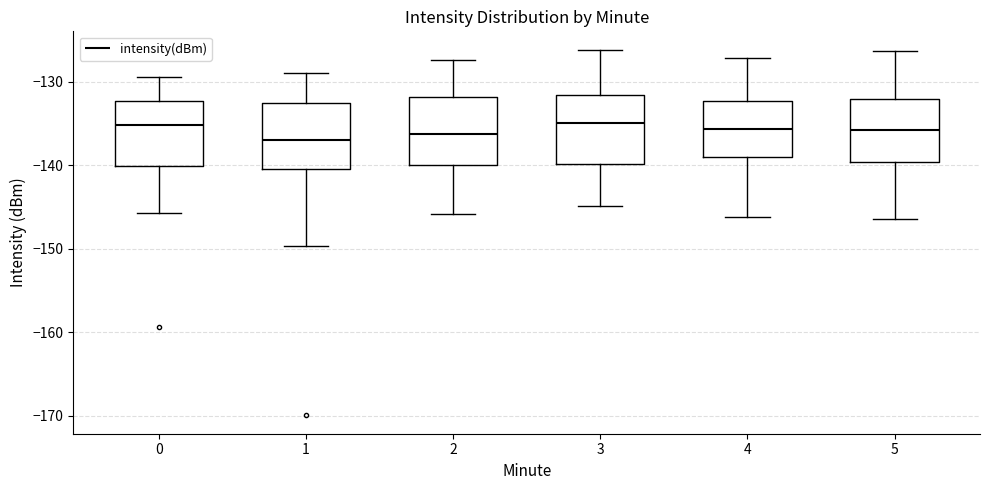

Where does the upper whisker of the box at x = 0 end on the y-axis? The values are not printed on the chart, so give them approximately, as read against the axis.

-129